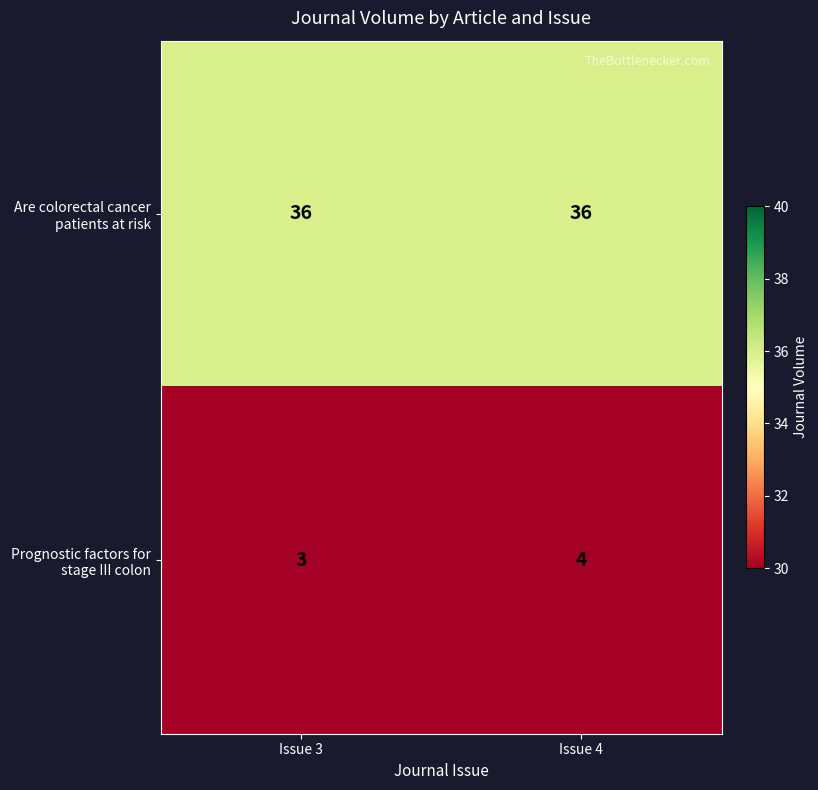

What is the total value across all series at Issue 4?

40